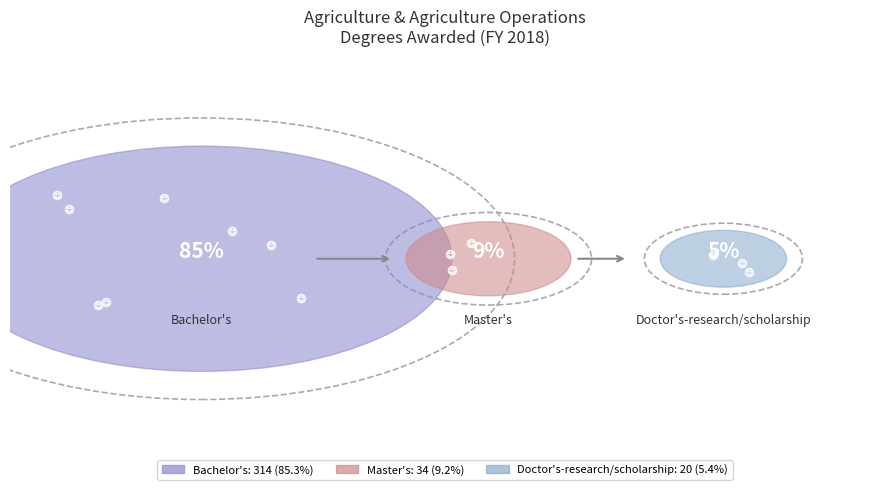

How many slices are in this pie chart?

3